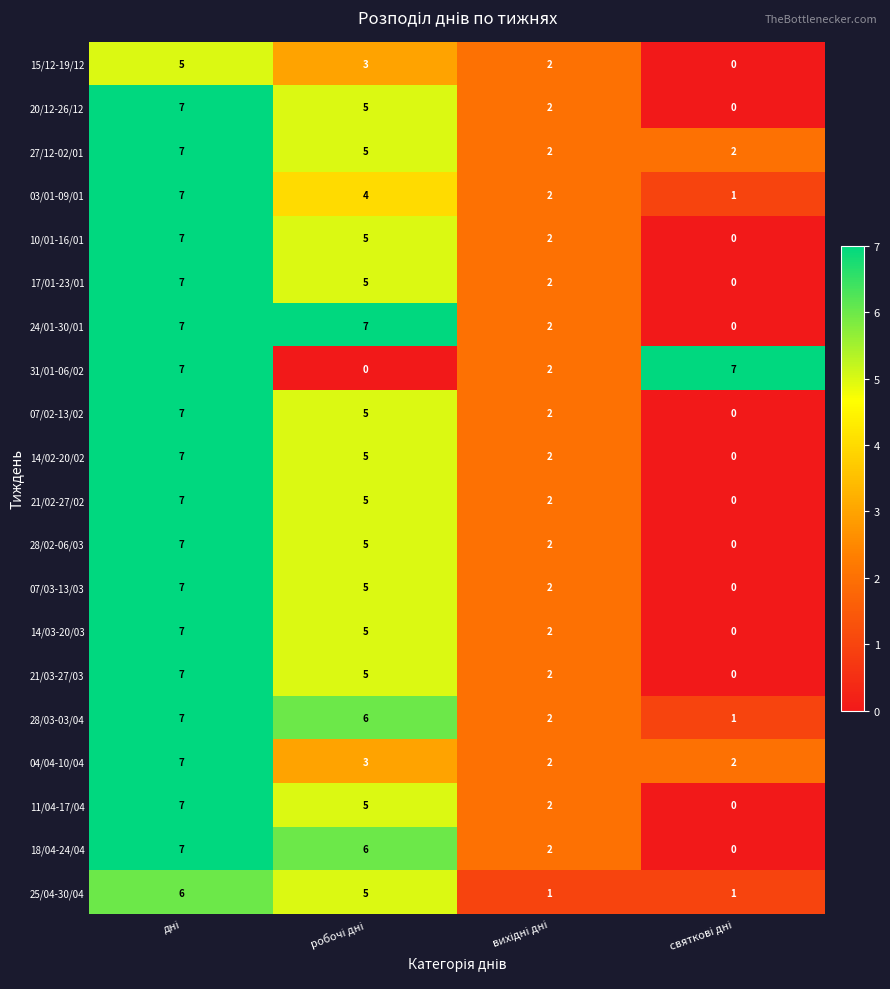

How many distinct data groups are displayed?

20